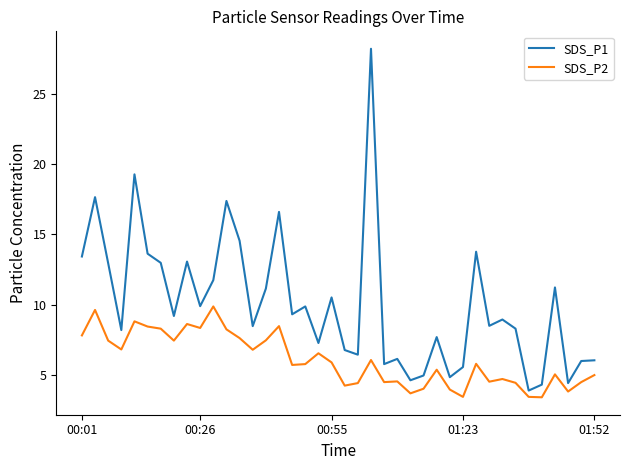

True or false: SDS_P2 and SDS_P1 cross at least once.

False